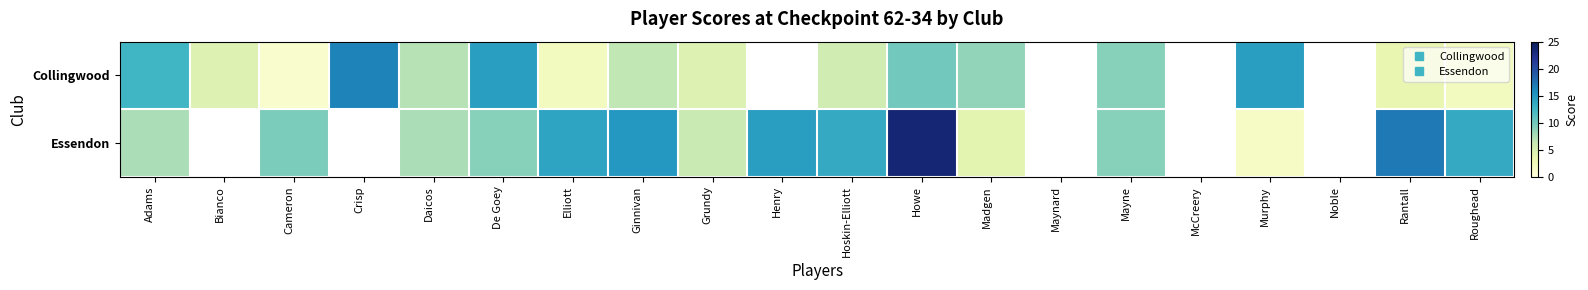

Between Roughead and Cameron, which is larger?

Roughead